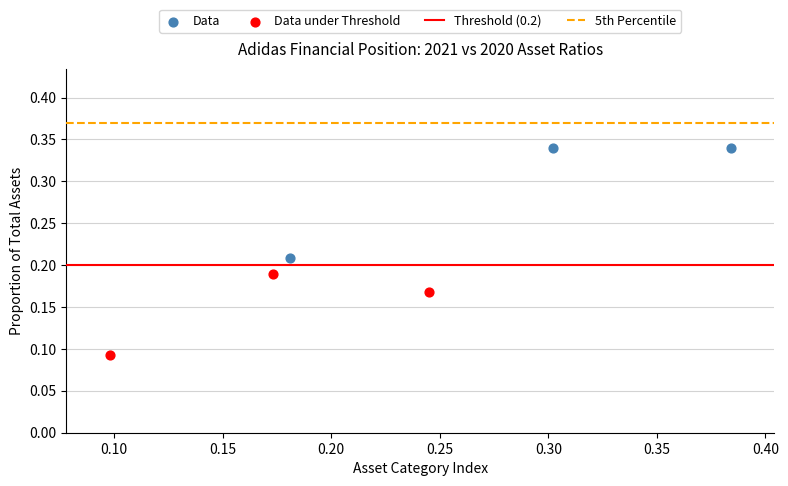

Which series reaches the minimum Y coordinate?

Data under Threshold